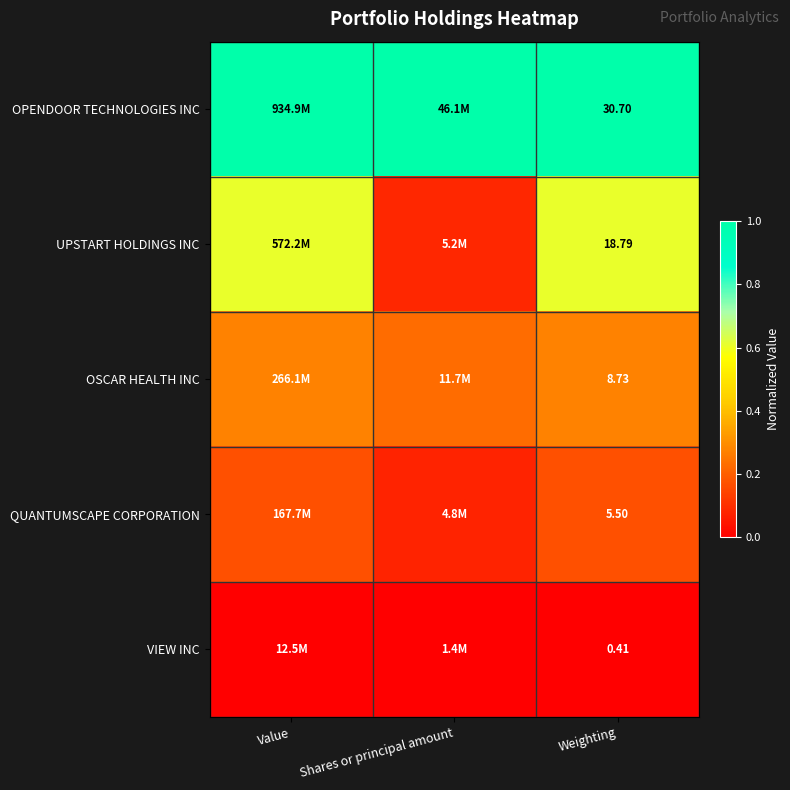

How many data points does each series have?

3